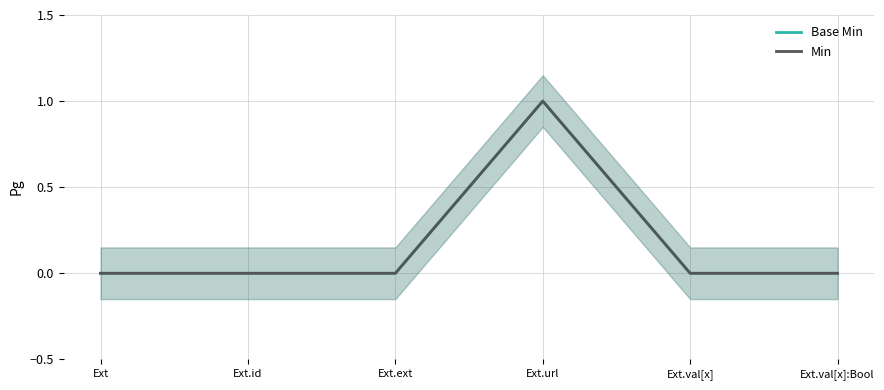

At which category is the sum across all series the highest?

Ext.url